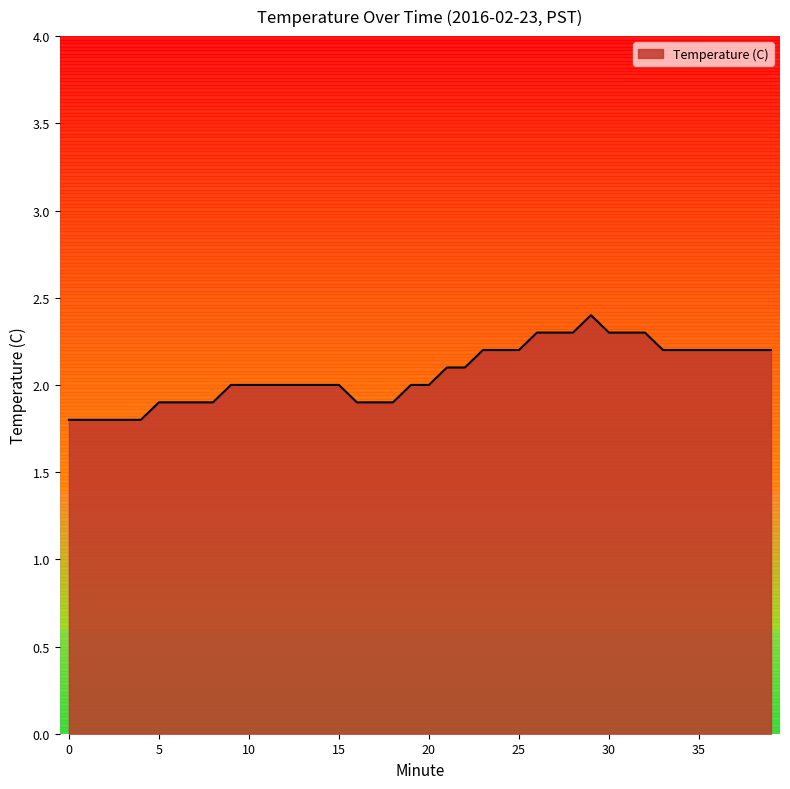

What is the difference between the maximum and minimum values?

0.6